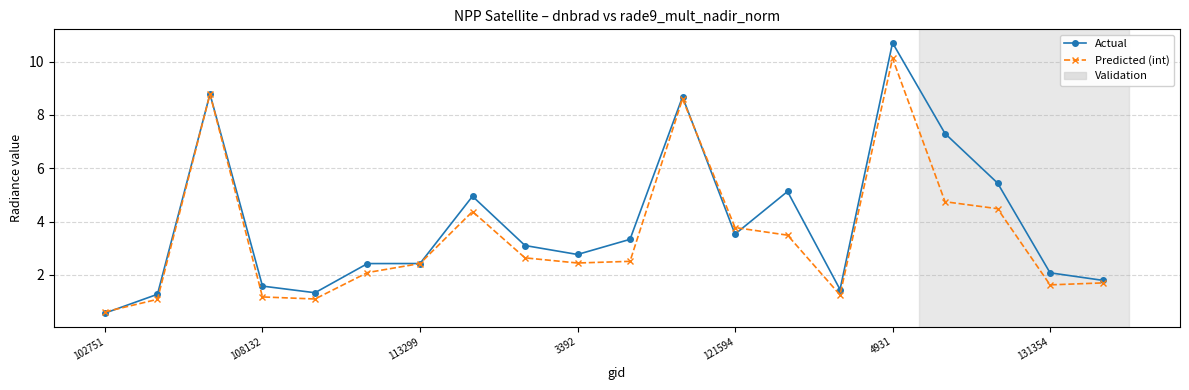

List the series in order of their overall mean, lowest first.

Predicted (int), Actual